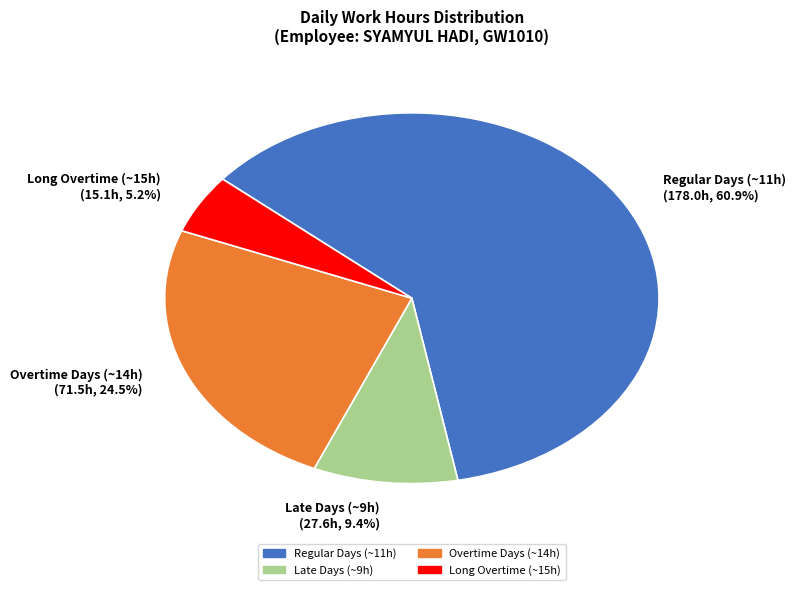

Is there a majority slice in this chart?

Yes